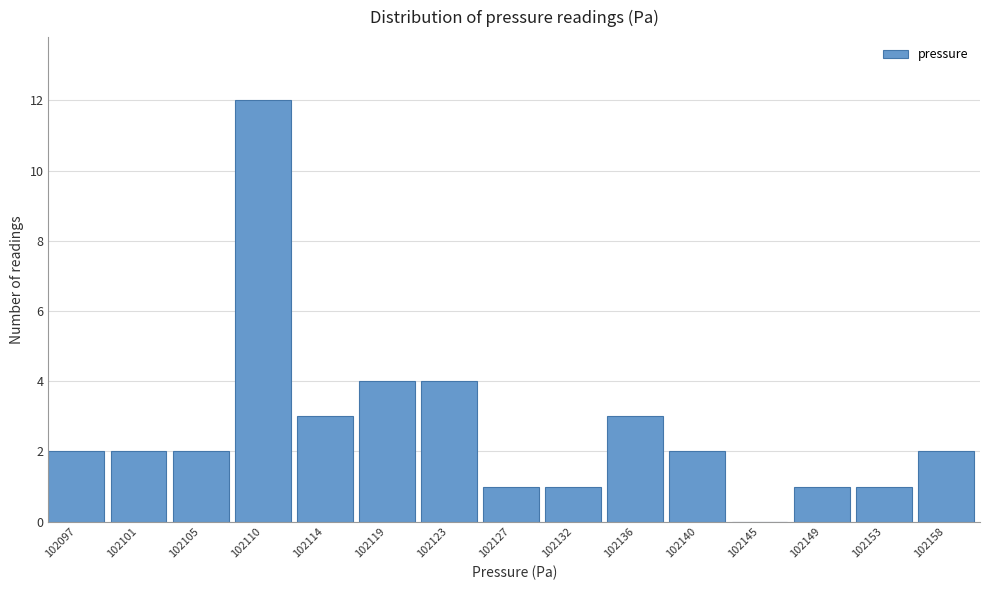

Reading left to right, what are all the values shown in this chart?

102097=2	102101=2	102105=2	102110=12	102114=3	102119=4	102123=4	102127=1	102132=1	102136=3	102140=2	102145=0	102149=1	102153=1	102158=2